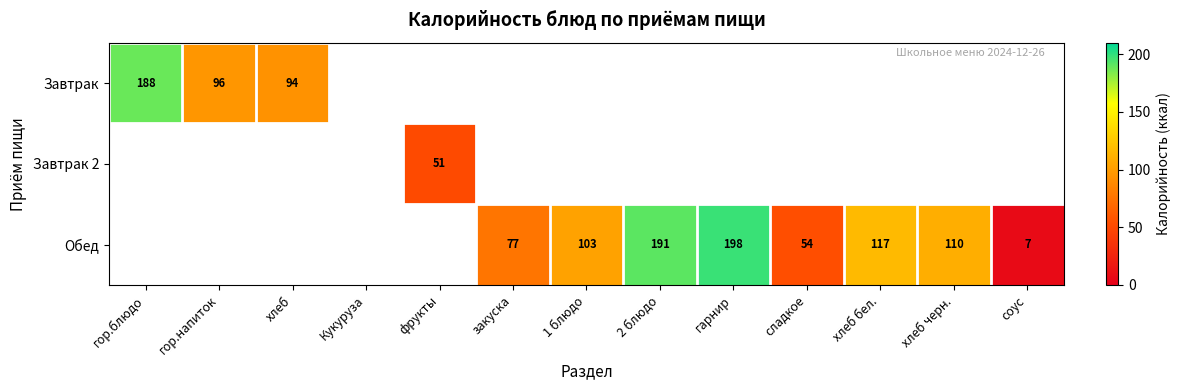

True or false: Завтрак 2 has a value of 51 at фрукты.

True